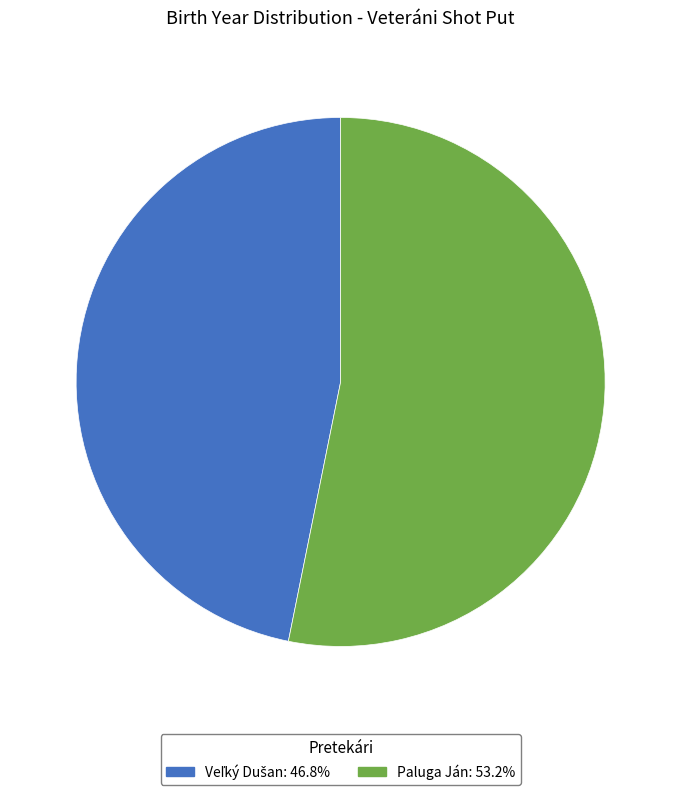

Is it true that Paluga Ján is 53% of the pie?

True